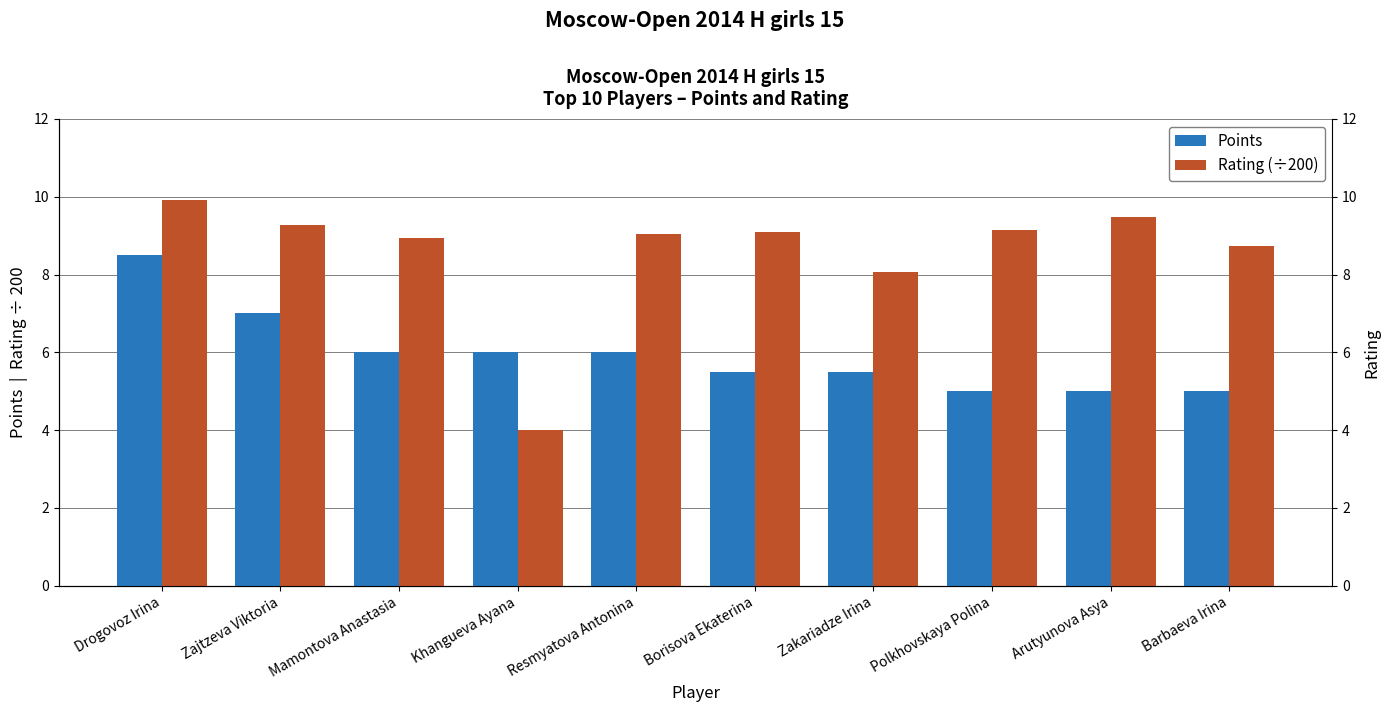

Are the bars grouped side by side (vs. stacked)?

Yes